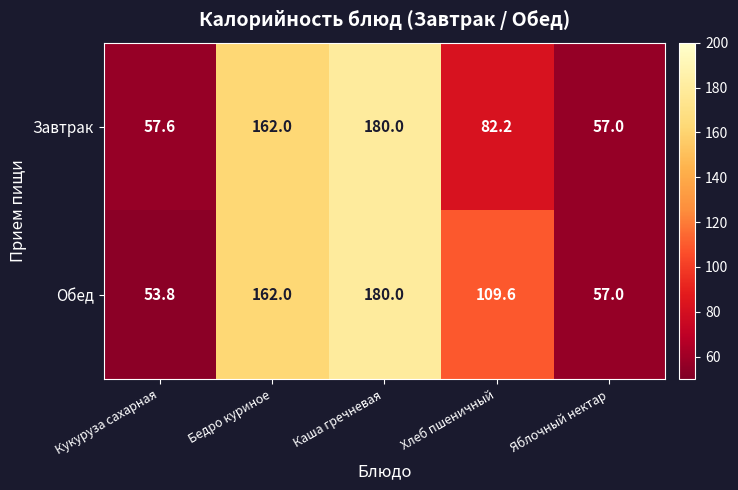

Rank the series by their average value, from highest to lowest.

Обед, Завтрак